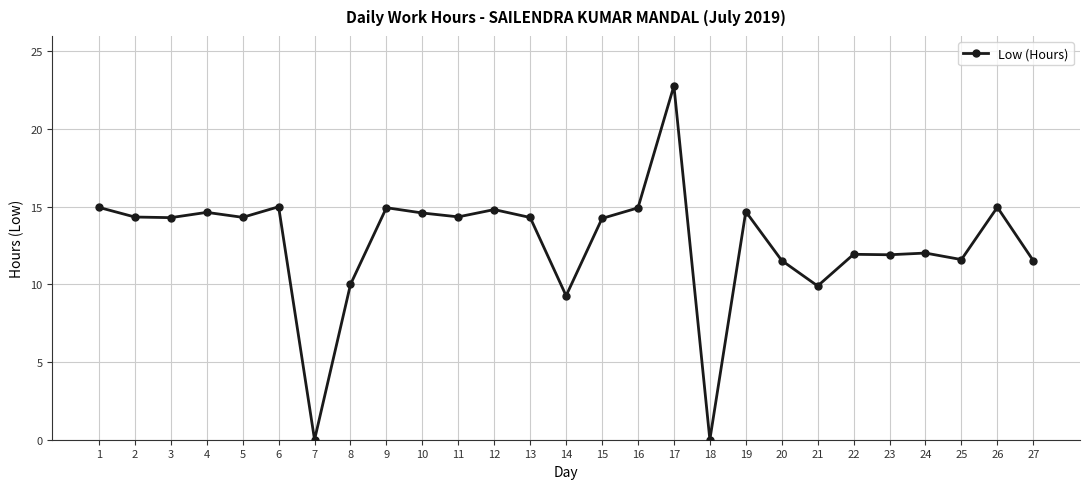

The value at 9 is 14.9. True or false?

True